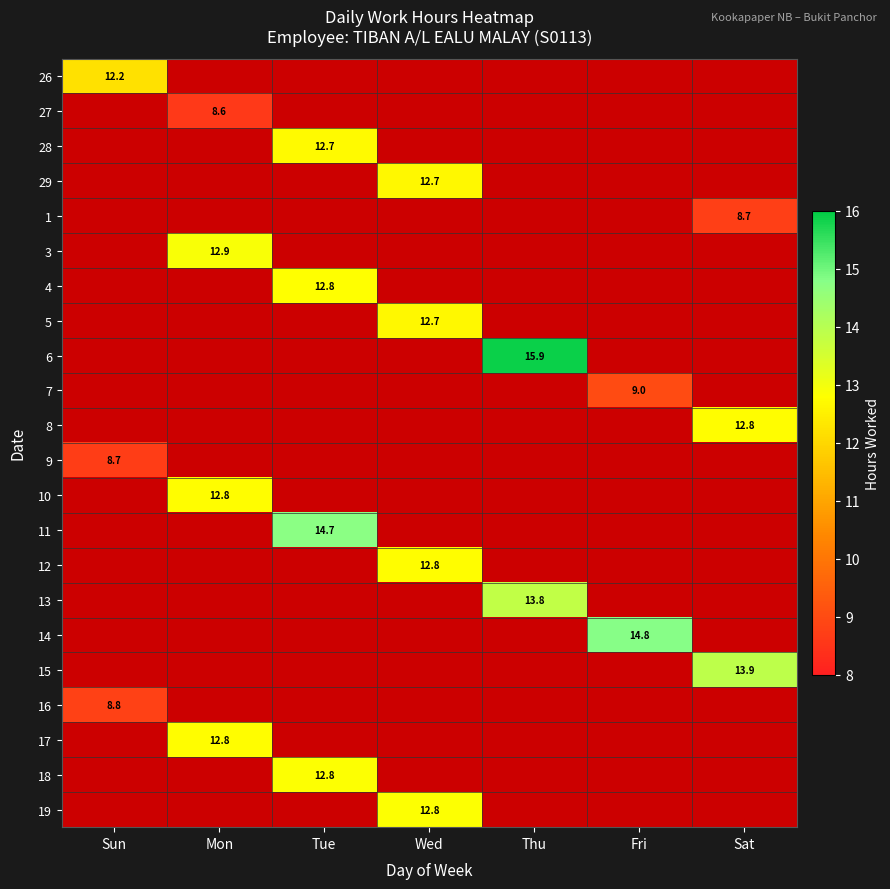

Is it true that 29 equals 4.4 at Thu?

False